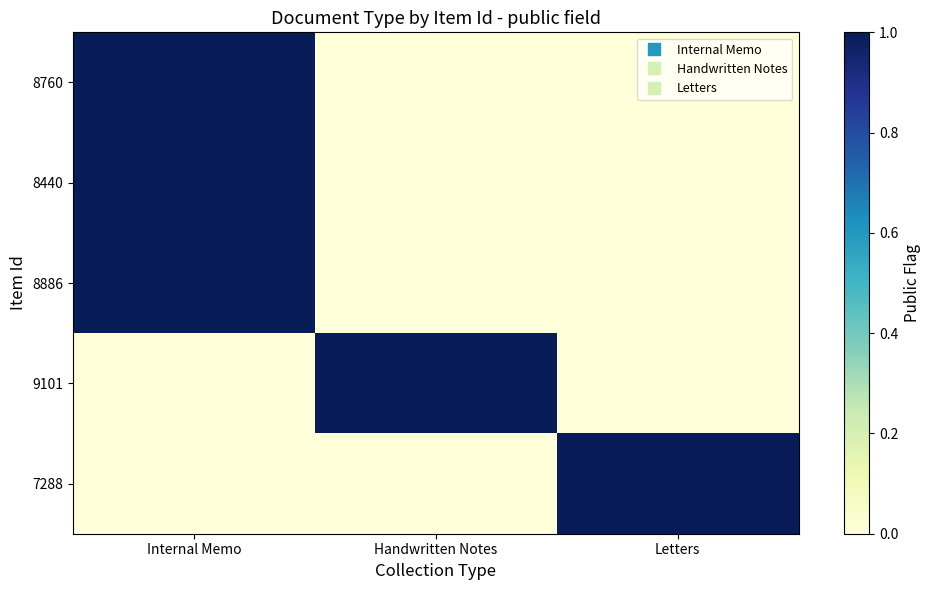

Reading right to left, transcribe all the data shown in this chart.

8760: Letters=0	Handwritten Notes=0	Internal Memo=1
8440: Letters=0	Handwritten Notes=0	Internal Memo=1
8886: Letters=0	Handwritten Notes=0	Internal Memo=1
9101: Letters=0	Handwritten Notes=1	Internal Memo=0
7288: Letters=1	Handwritten Notes=0	Internal Memo=0